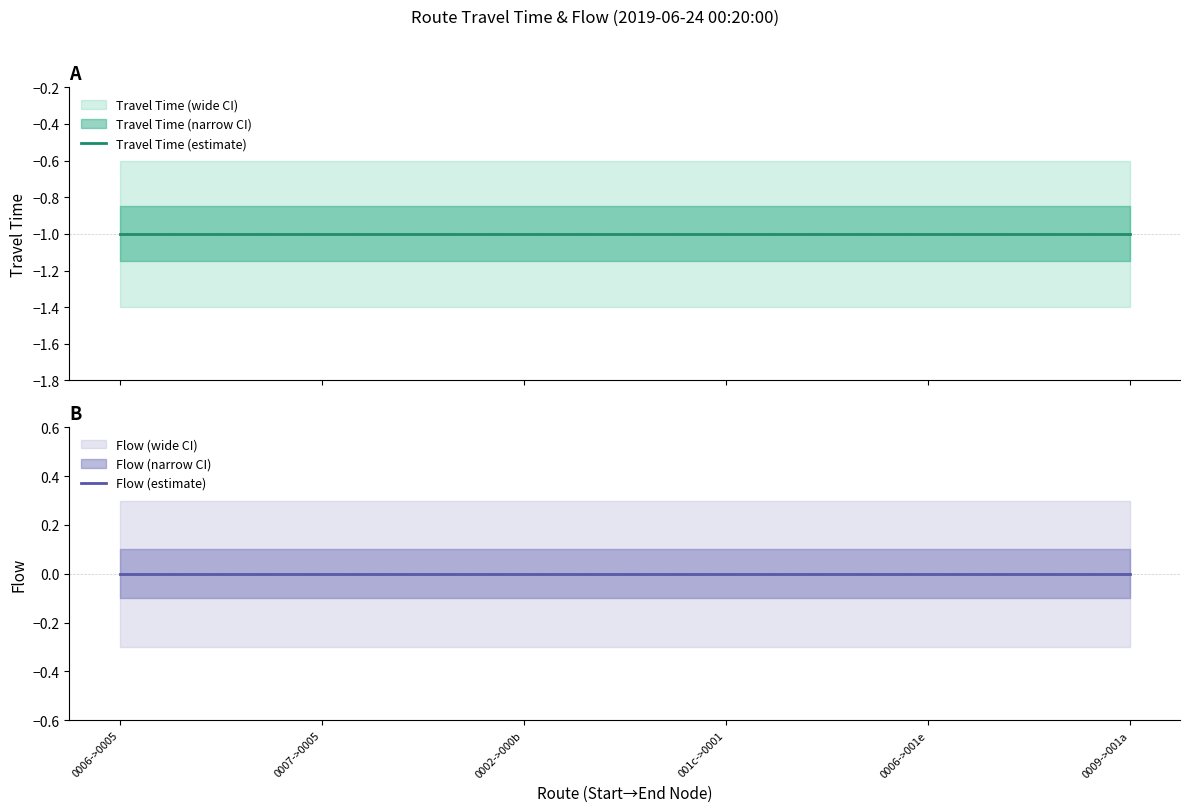

Rank the series by their maximum value, from lowest to highest.

Travel Time (estimate), Flow (estimate)